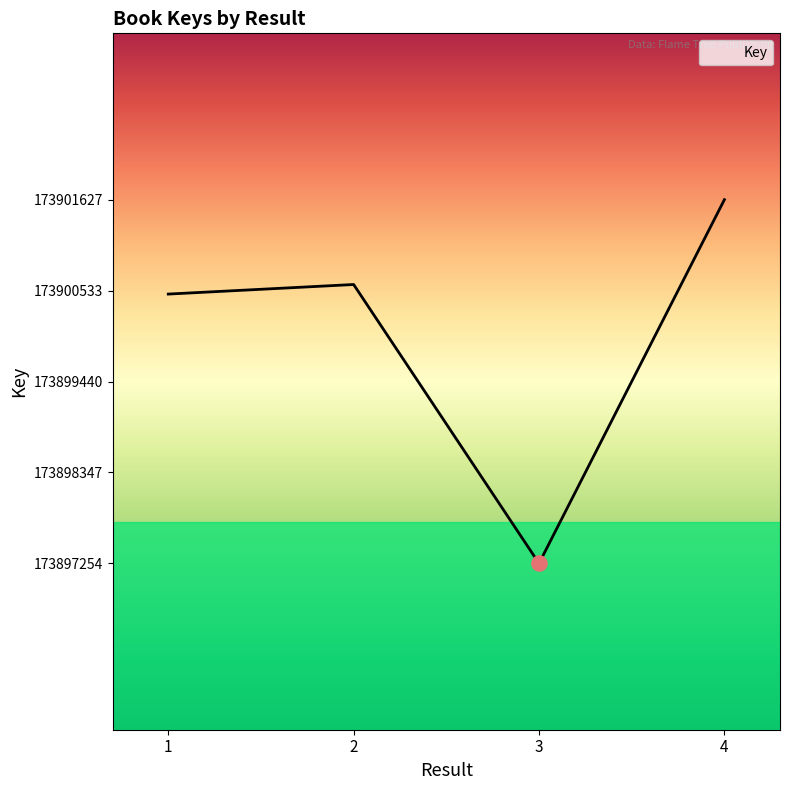

Between 4 and 2, which is larger?

4